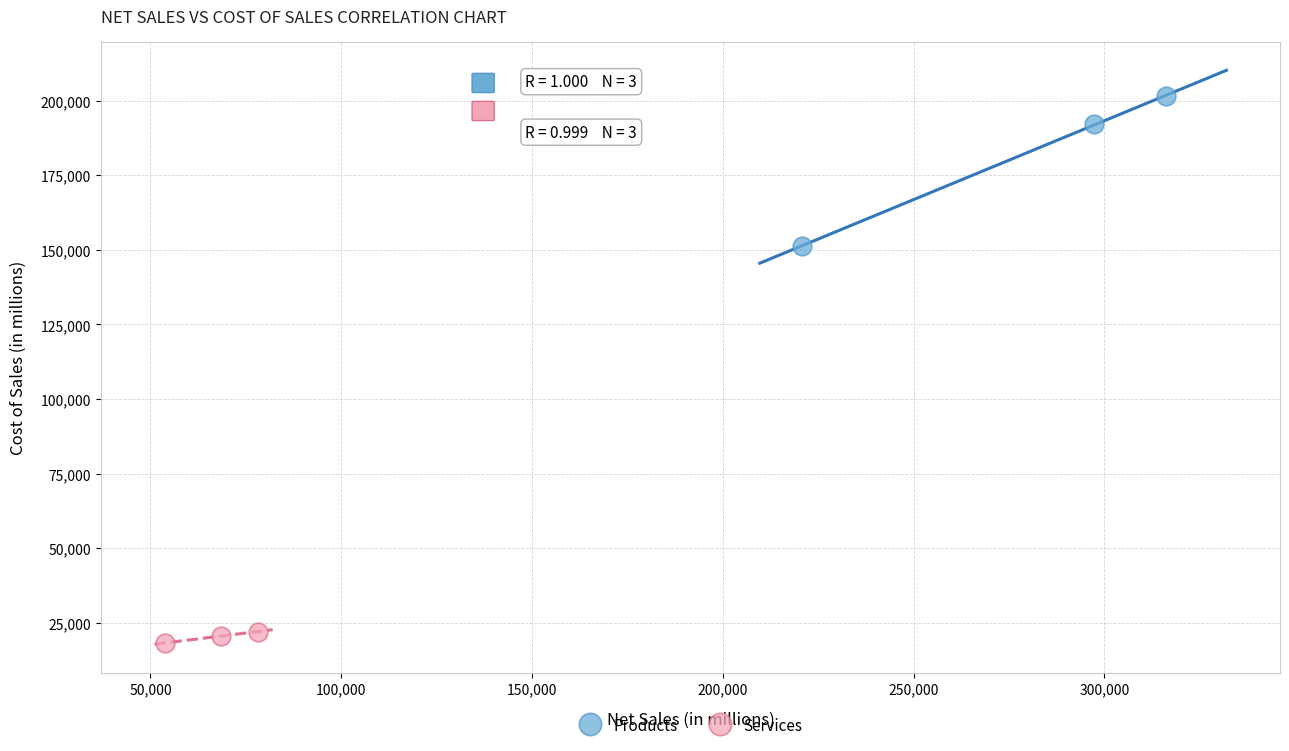

Which series reaches the minimum Y coordinate?

Services